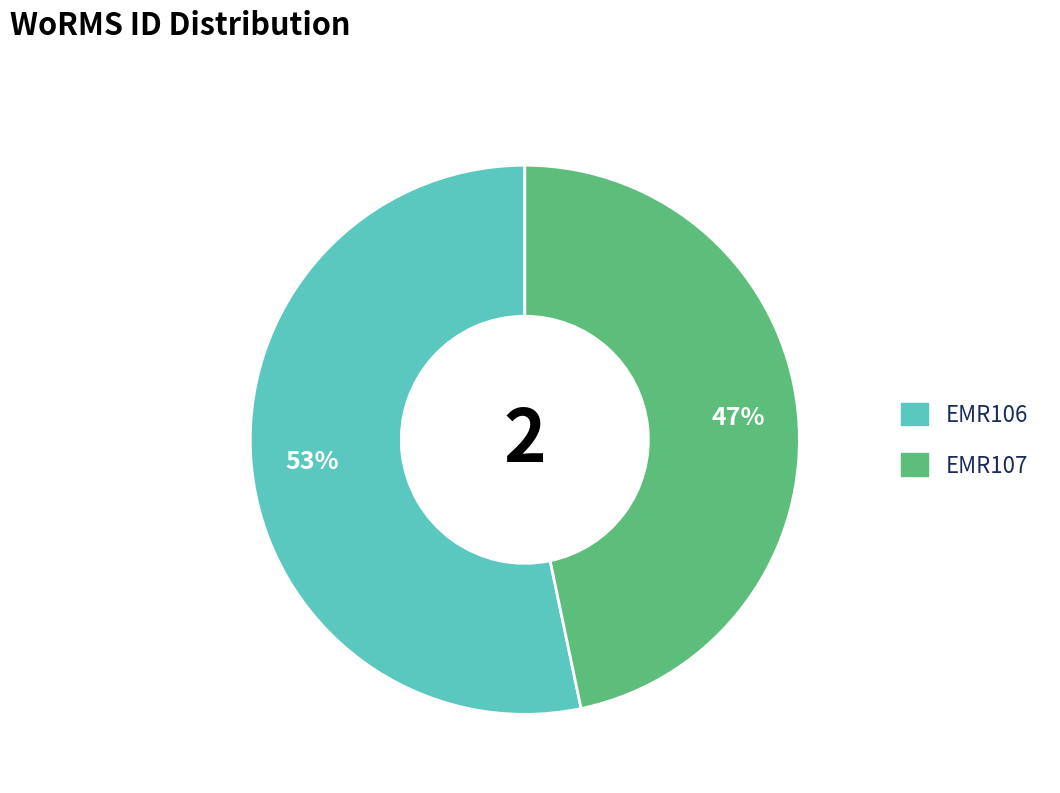

To the nearest percent, what is the average slice percentage?

50%